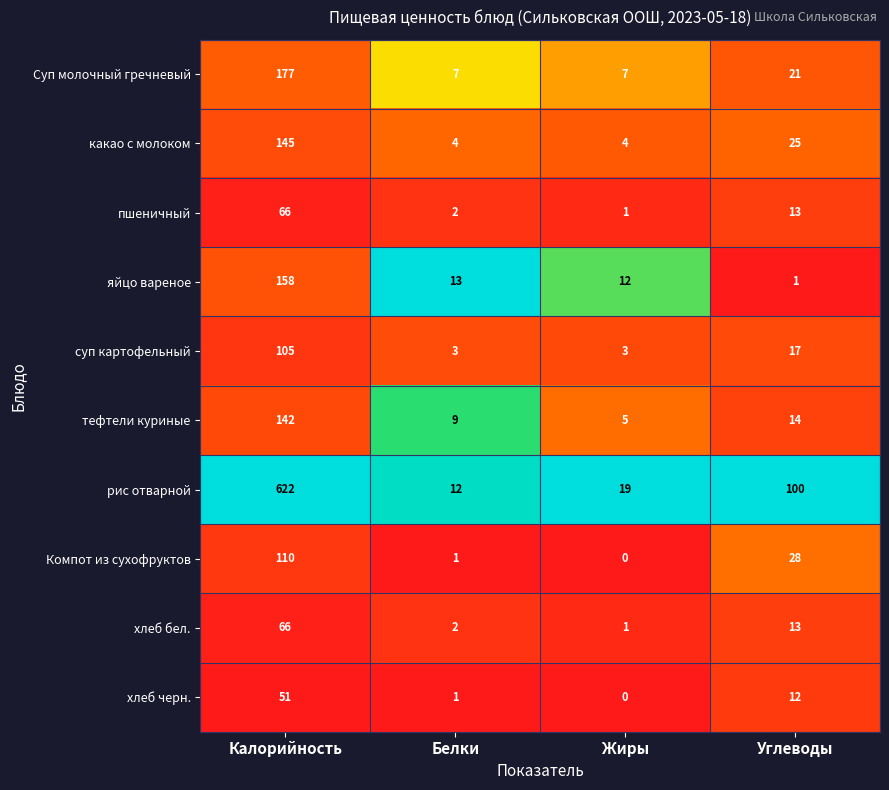

Where does the хлеб черн. series first go above 12?

Калорийность